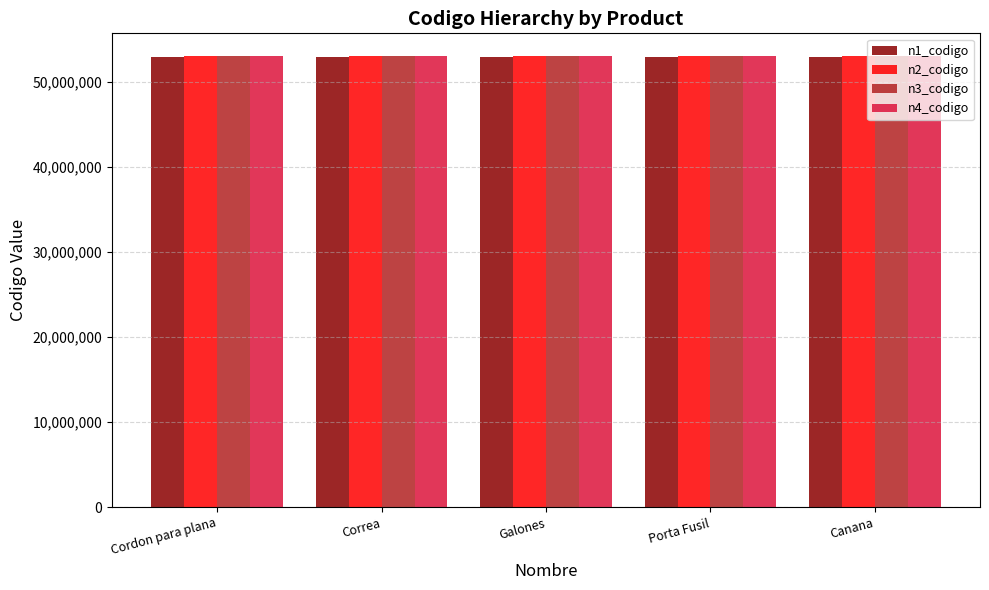

What is the spread (max minus min) of values at Porta Fusil?

102518